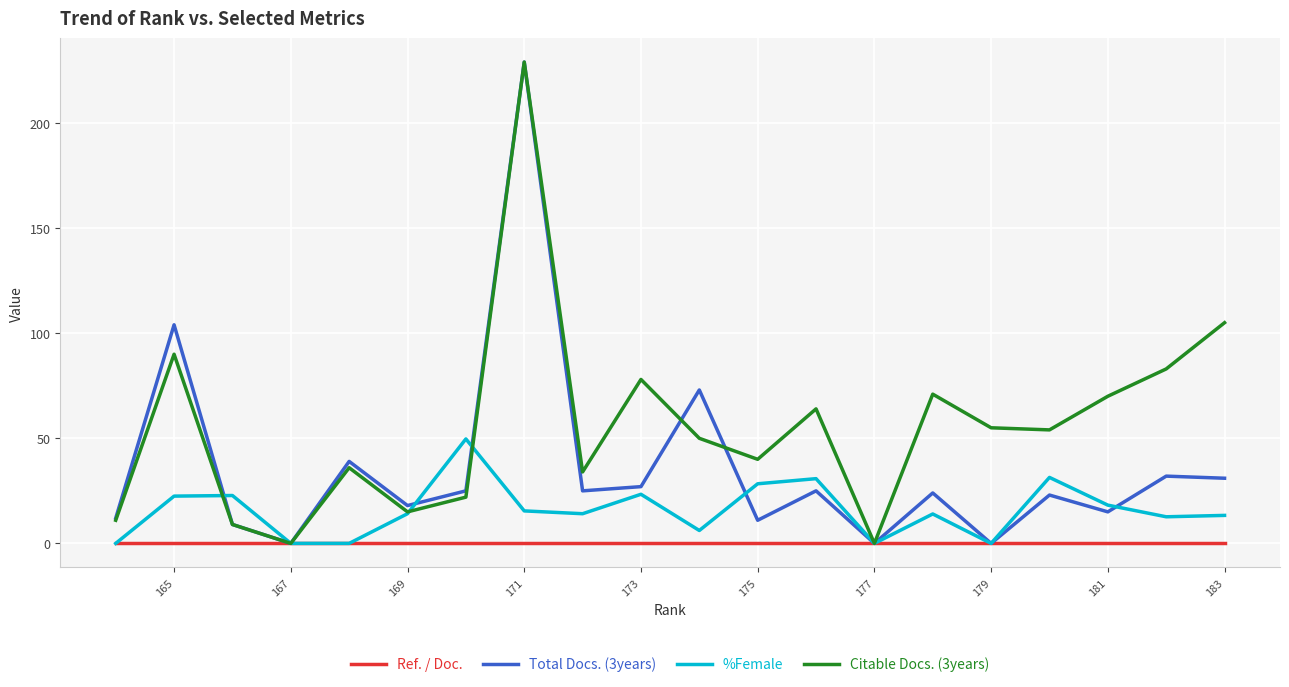

What are all the series names shown in the legend?

Ref. / Doc., Total Docs. (3years), %Female, Citable Docs. (3years)